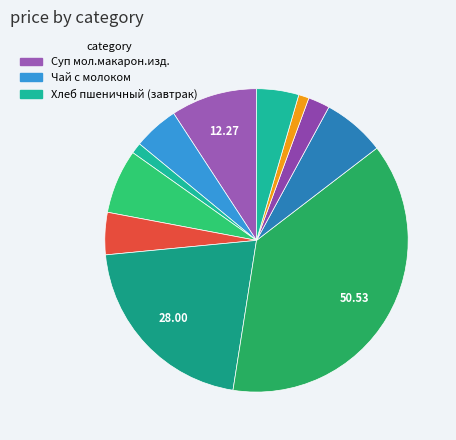

Count the number of slices in the pie.

11